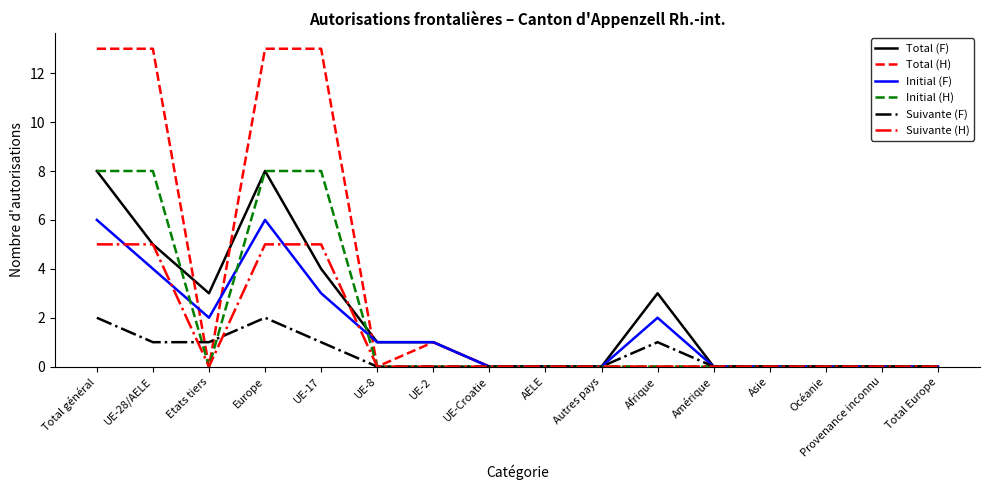

What are all the series names shown in the legend?

Total (F), Total (H), Initial (F), Initial (H), Suivante (F), Suivante (H)